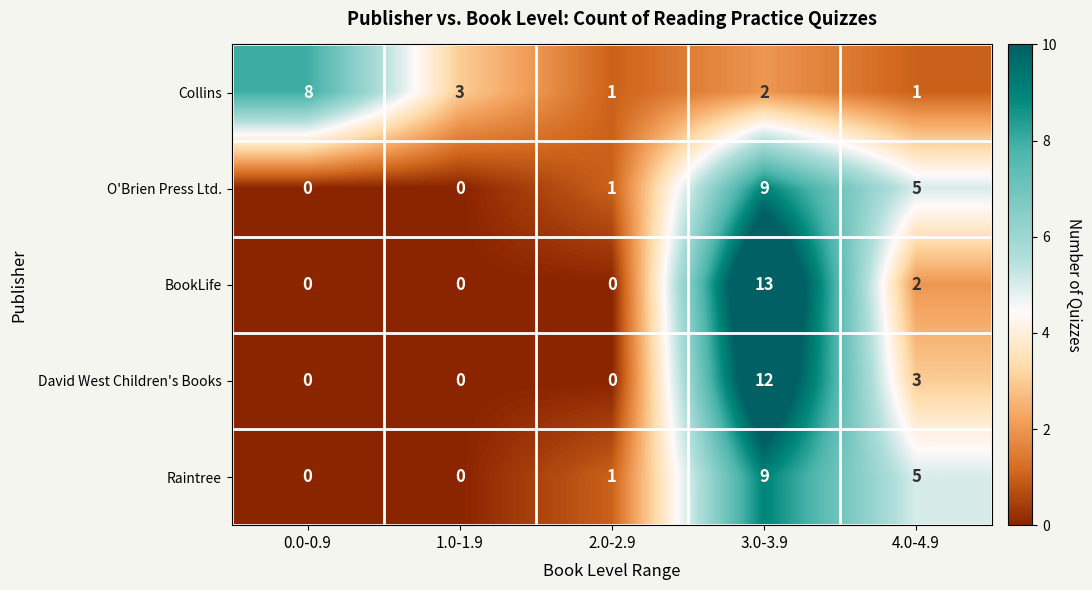

Read the David West Children's Books value at 3.0-3.9.

12